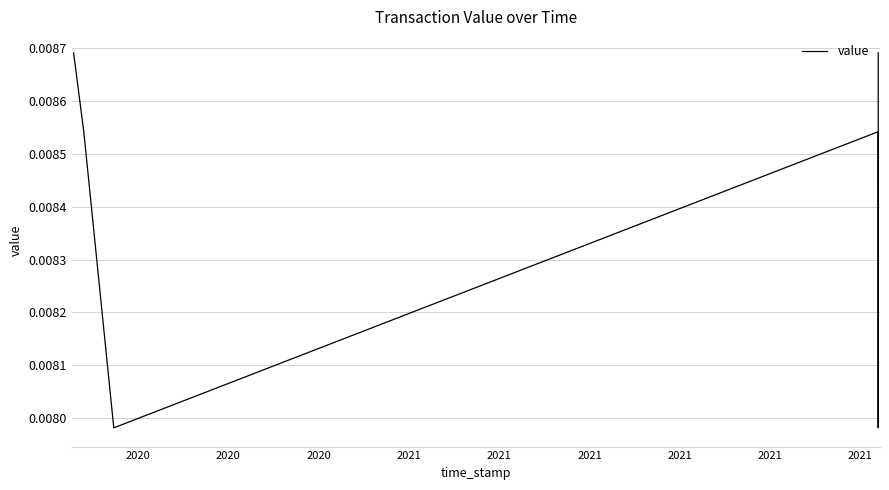

How many distinct data groups are displayed?

1